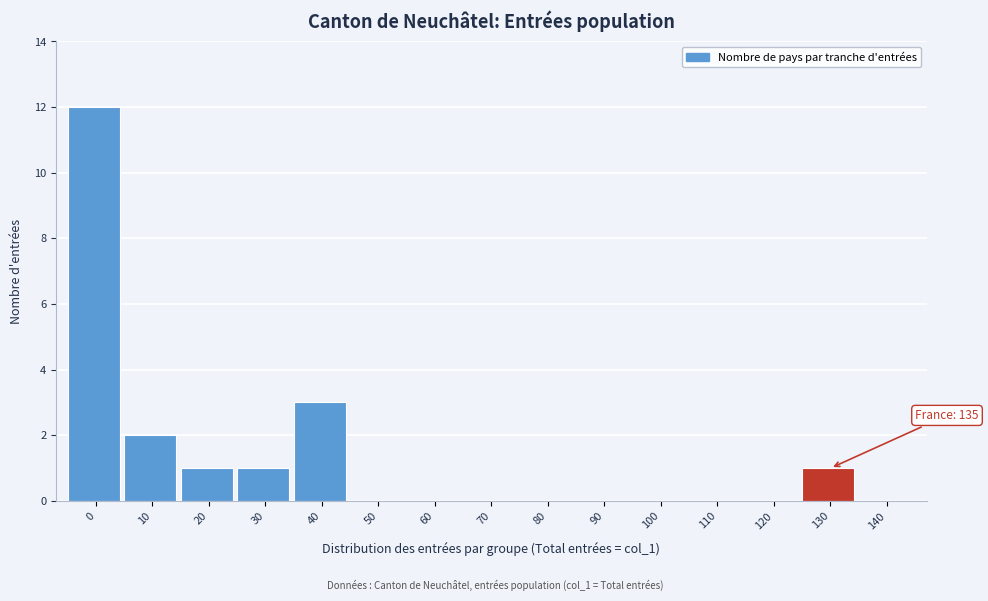

Reading right to left, transcribe all the data shown in this chart.

140=0	130=1	120=0	110=0	100=0	90=0	80=0	70=0	60=0	50=0	40=3	30=1	20=1	10=2	0=12